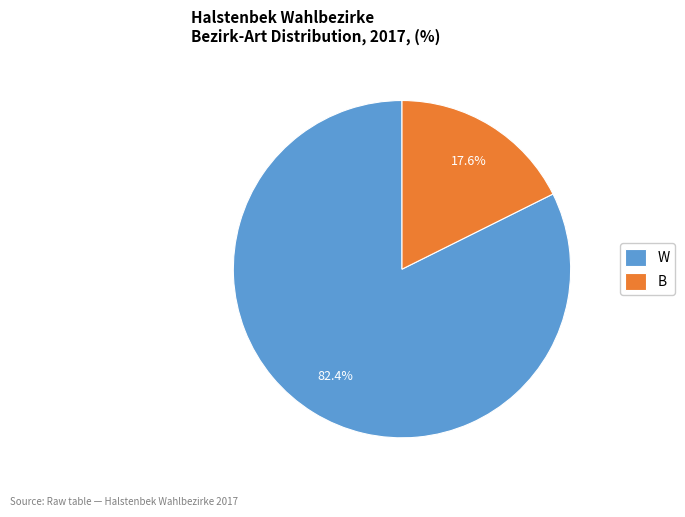

True or false: W accounts for 59% of the total.

False